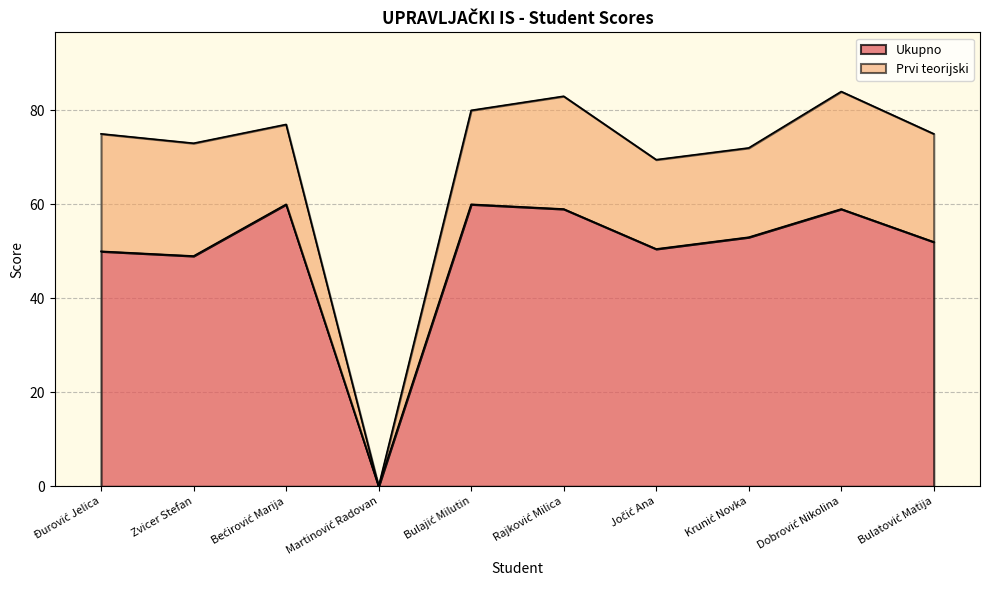

What is the sum of all values?

492.5